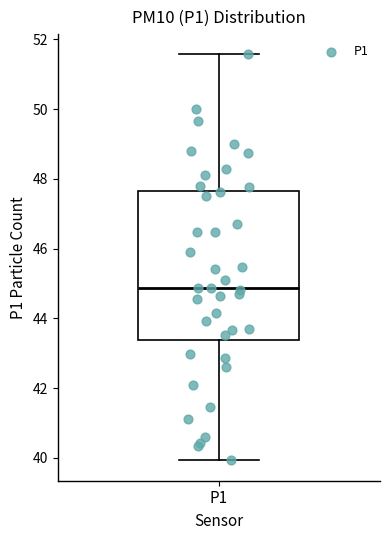

Transcribe this box plot: give where the median line is, the range the box spans, and where the two whiskers end, as read against the y-axis. The values are not printed on the chart, so give them approximately, as read against the axis.

median 44.8, box 43.4 to 47.6, whiskers 40.0 to 51.6